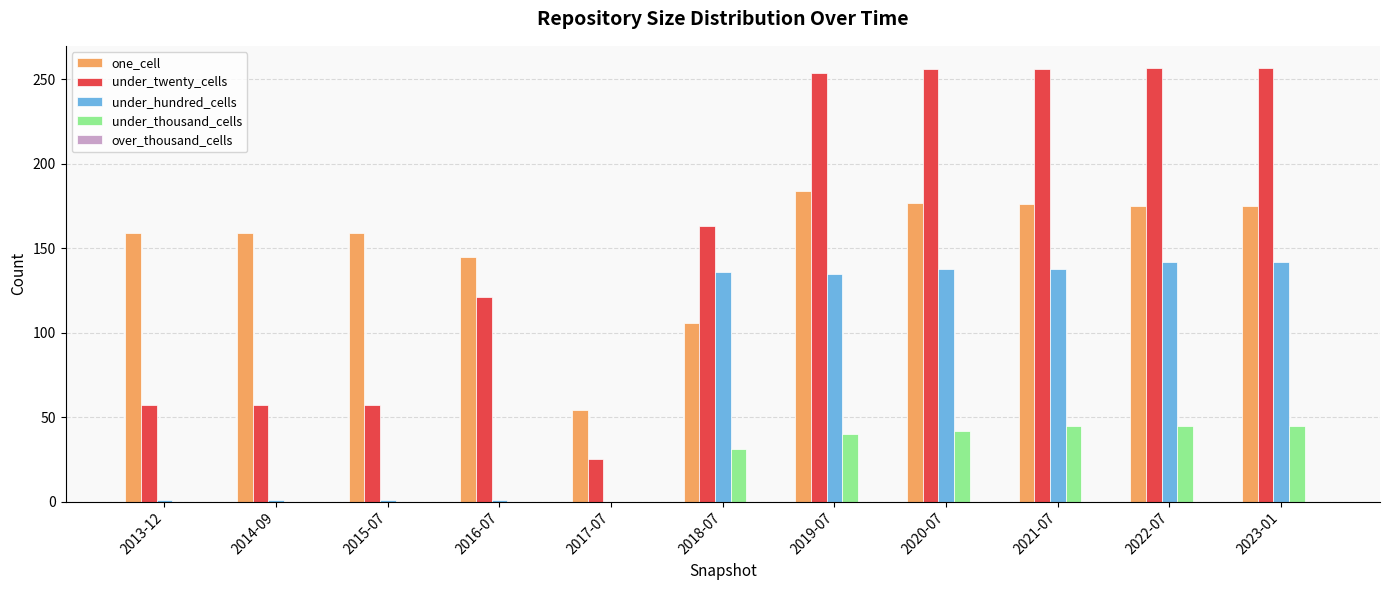

What is the highest value of the under_thousand_cells series?

45